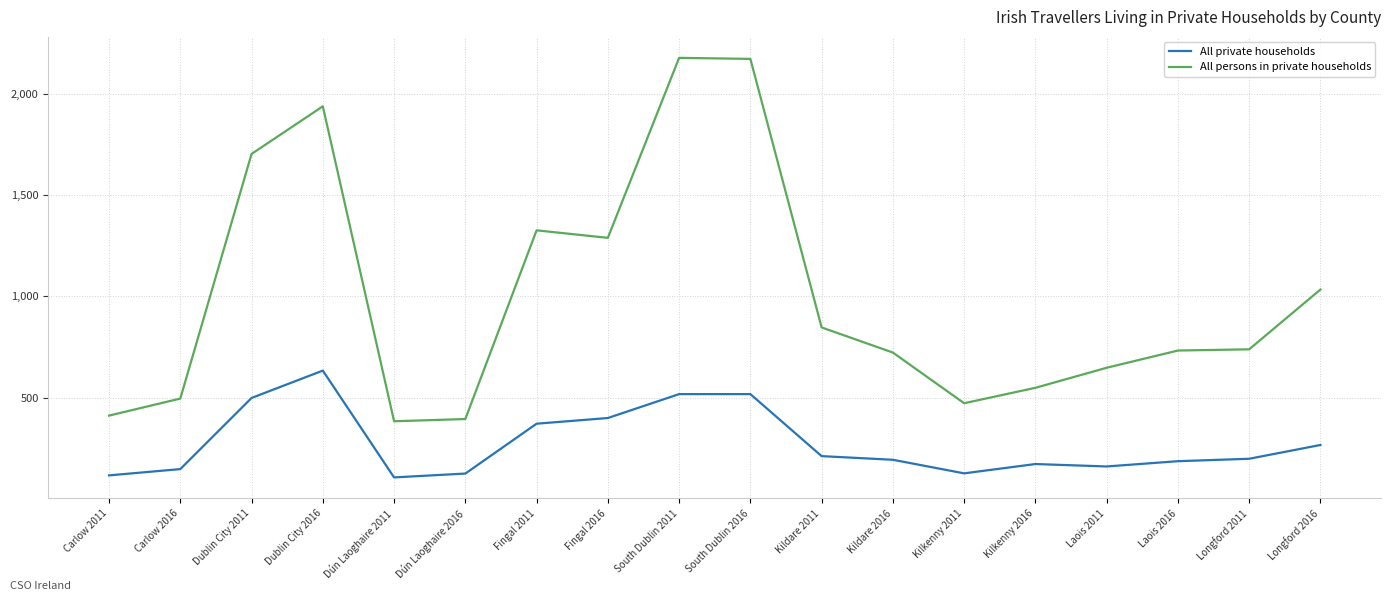

Is it true that All private households equals 128 at Kildare 2011?

False